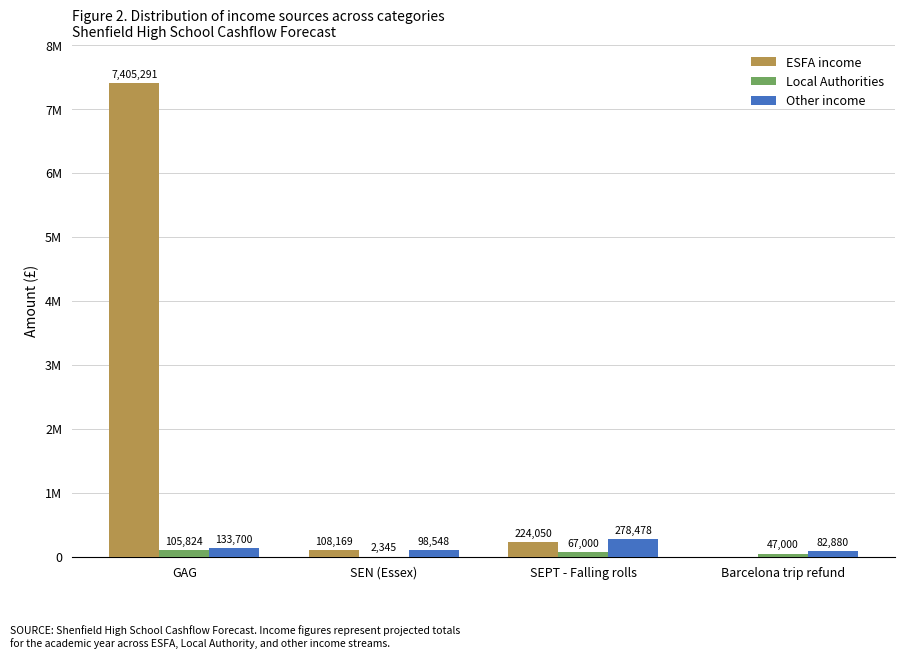

What are all the series names shown in the legend?

ESFA income, Local Authorities, Other income